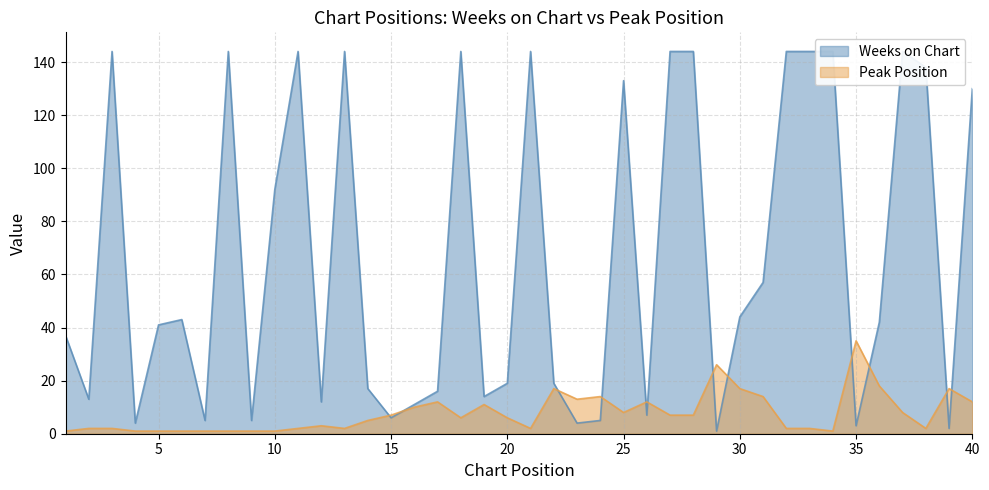

How many lines are shown in the chart?

2